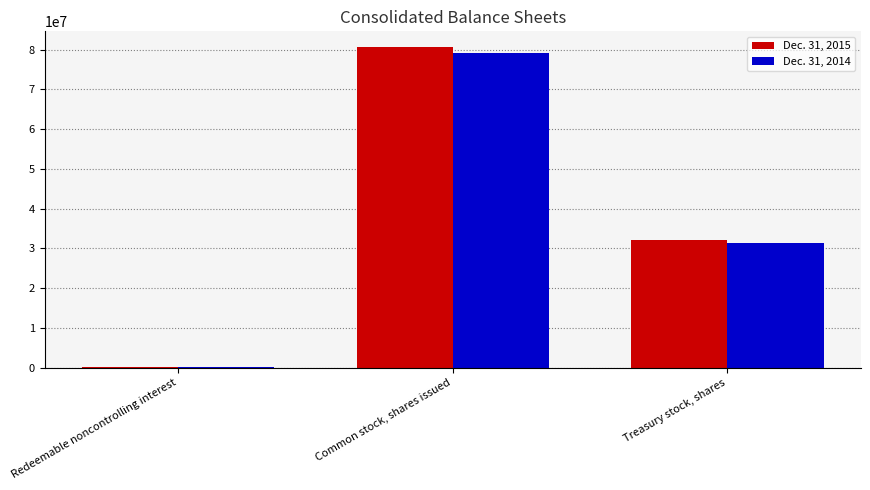

Between Common stock, shares issued and Treasury stock, shares, which series saw the biggest shift?

Dec. 31, 2015